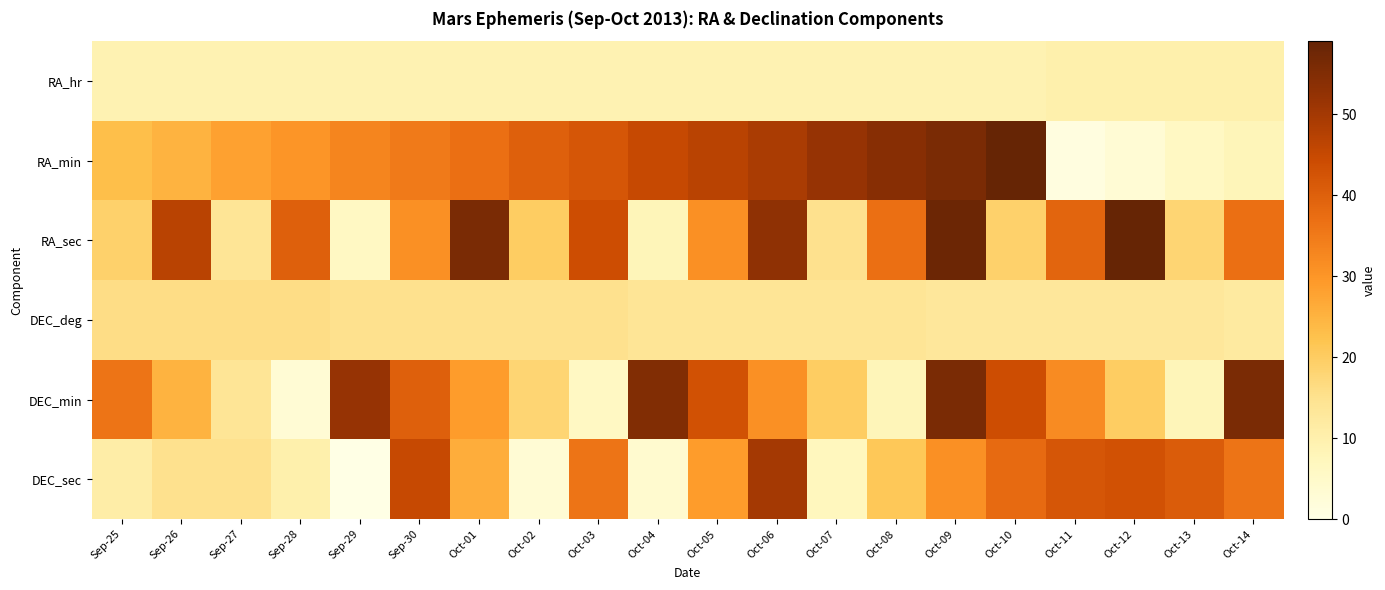

What is the spread (max minus min) of values at Oct-04?

51